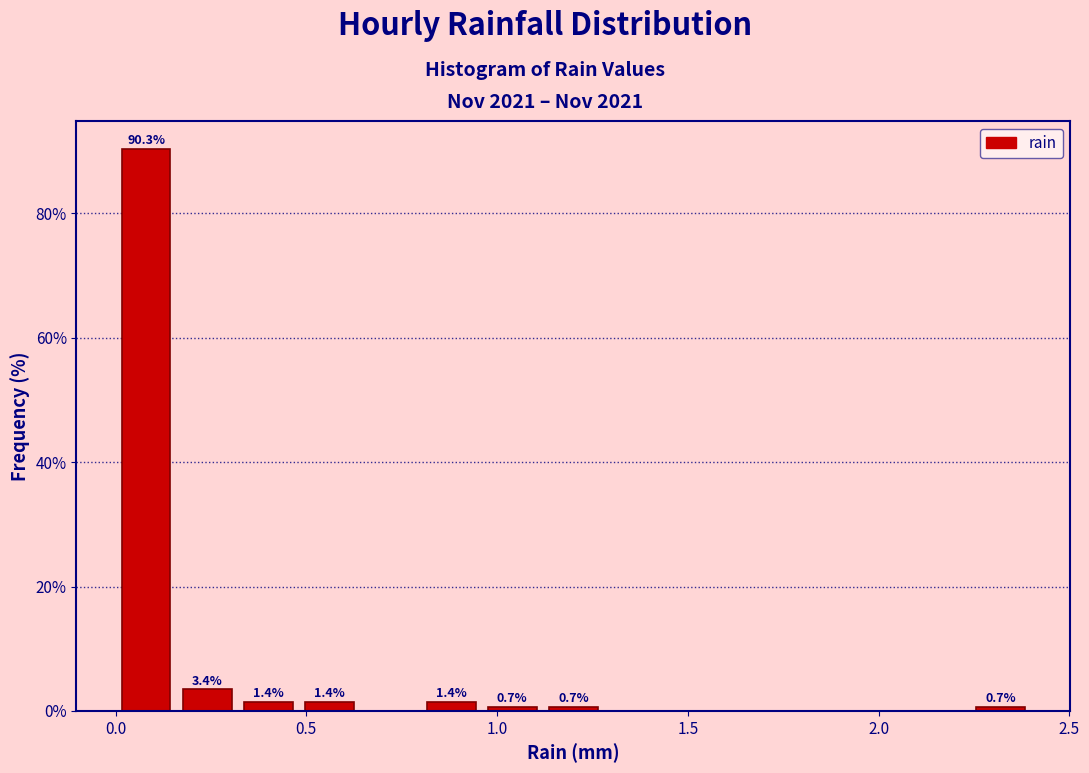

Around what value on the x-axis is the tallest bar? Give the approximate position of its centre, as read against the axis.

0.10